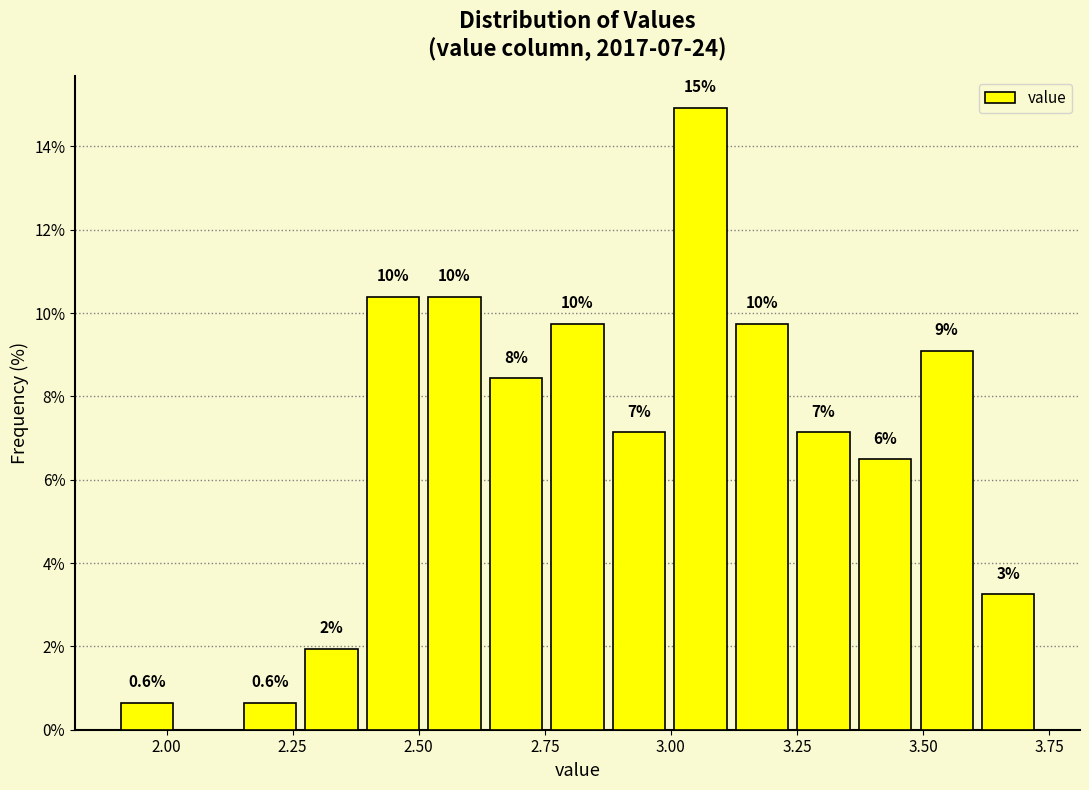

Read against the x-axis, roughly where is the centre of the tallest bar?

3.05